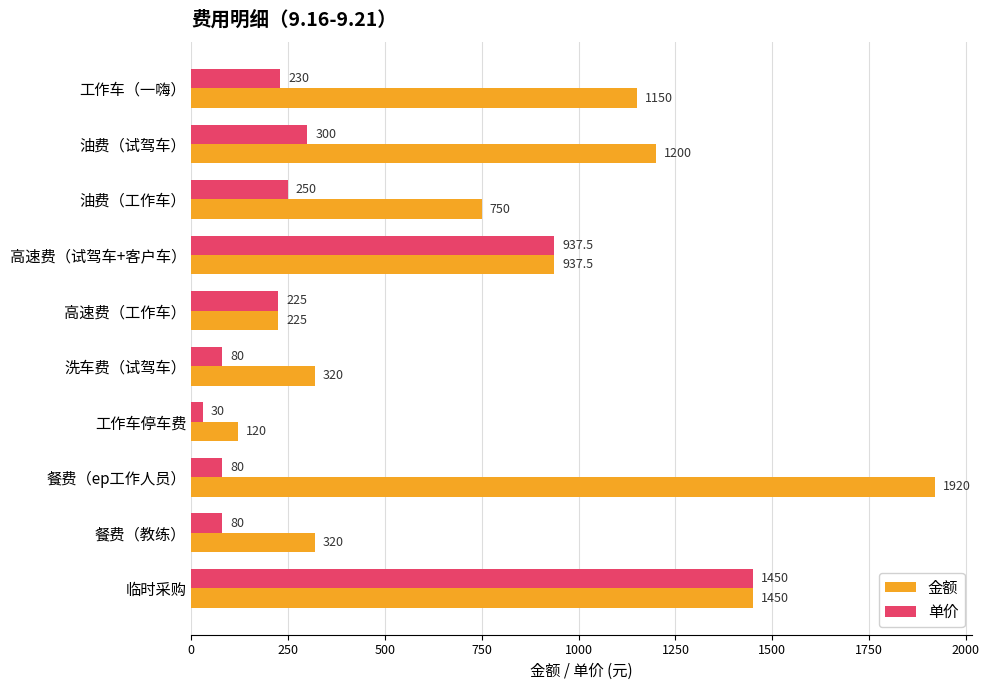

The value of 单价 at 洗车费（试驾车） is 80.0. True or false?

True